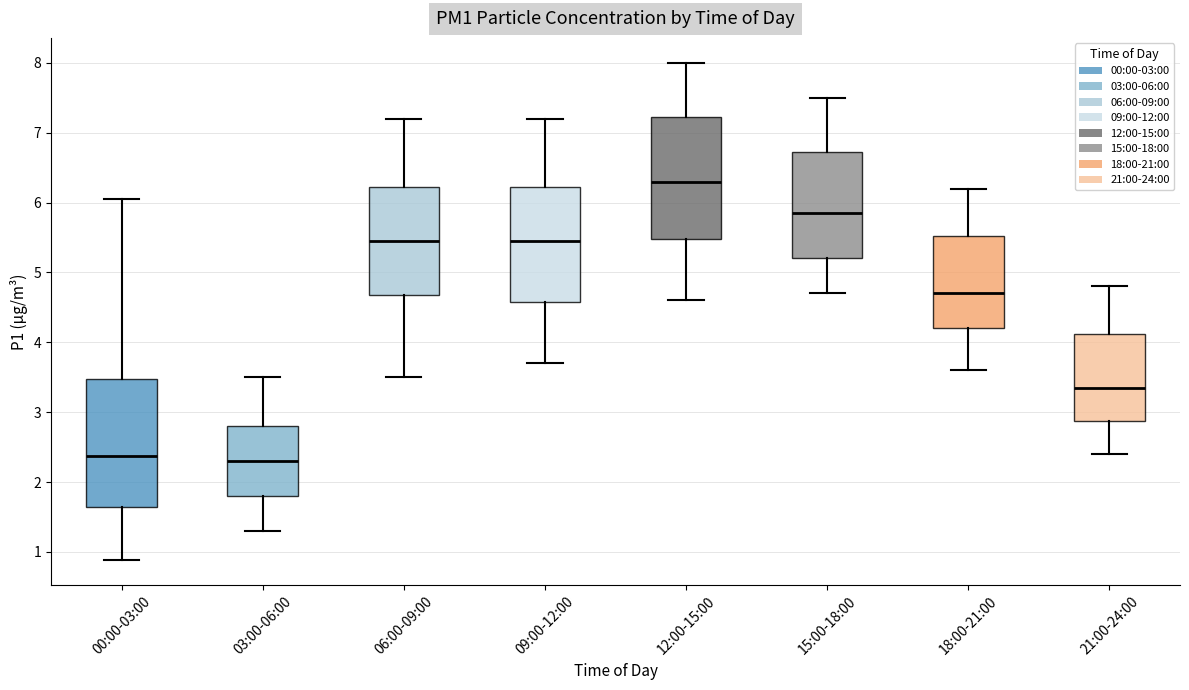

Reading left to right, read every box against the y-axis: the position of its median line, the range the box covers, and the ends of its whiskers. The values are not printed on the chart, so give them approximately, as read against the axis.

00:00-03:00: median 2.4, box 1.6 to 3.5, whiskers 0.9 to 6.1
03:00-06:00: median 2.3, box 1.8 to 2.8, whiskers 1.3 to 3.5
06:00-09:00: median 5.5, box 4.7 to 6.2, whiskers 3.5 to 7.2
09:00-12:00: median 5.5, box 4.6 to 6.2, whiskers 3.7 to 7.2
12:00-15:00: median 6.3, box 5.5 to 7.2, whiskers 4.6 to 8.0
15:00-18:00: median 5.9, box 5.2 to 6.7, whiskers 4.7 to 7.5
18:00-21:00: median 4.7, box 4.2 to 5.5, whiskers 3.6 to 6.2
21:00-24:00: median 3.4, box 2.9 to 4.1, whiskers 2.4 to 4.8